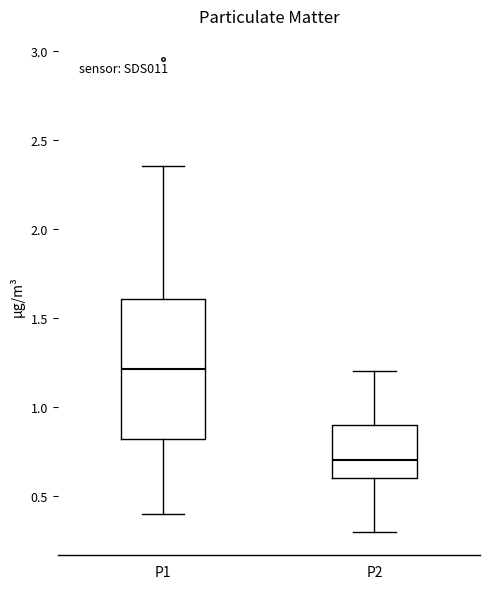

Which box has the highest median line?

P1